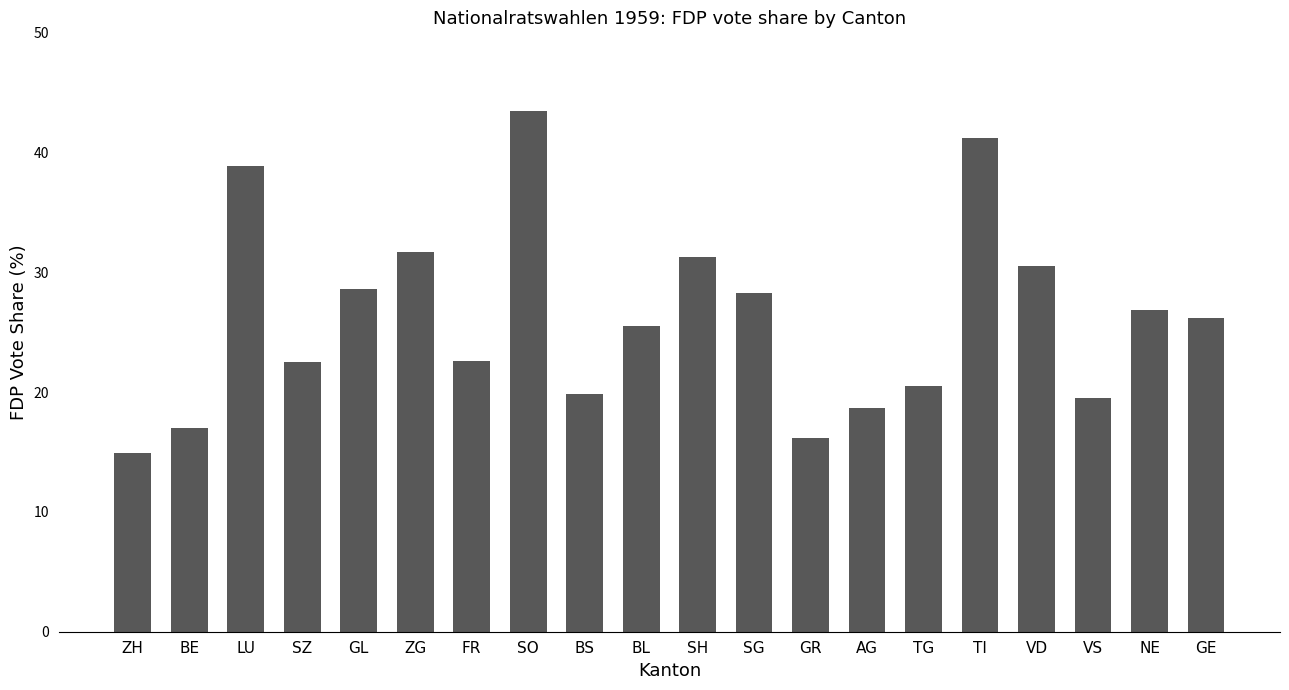

Where does the data first go above 26?

LU